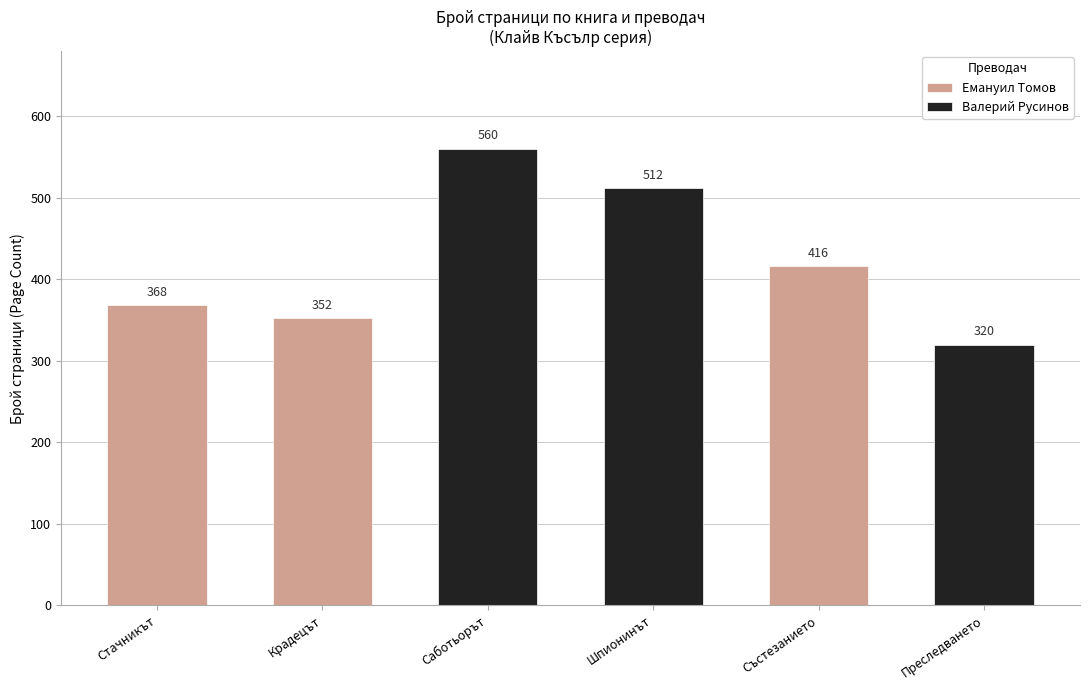

Is it true that Емануил Томов equals 352 at Крадецът?

True